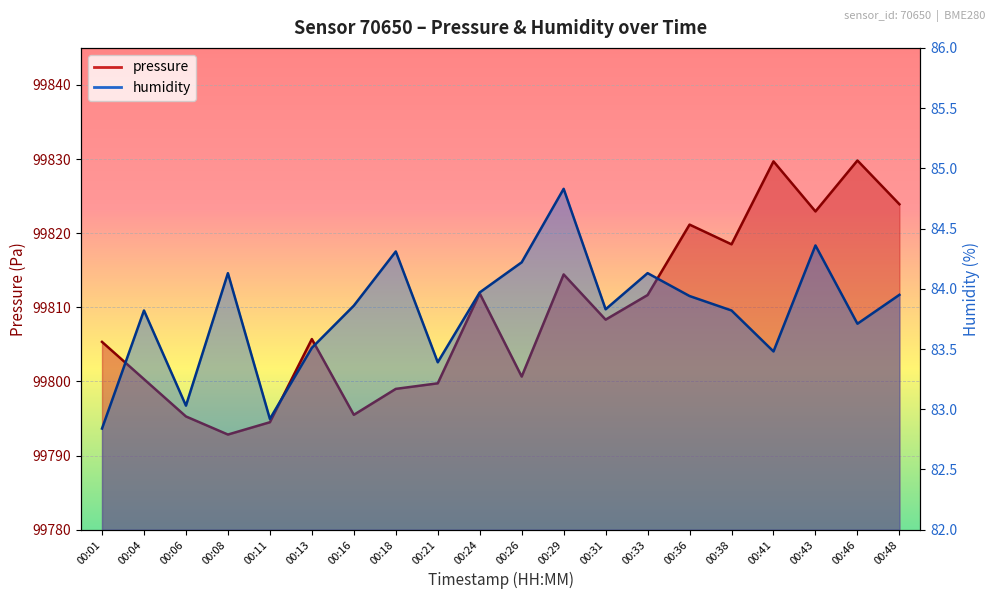

How many lines are shown in the chart?

2